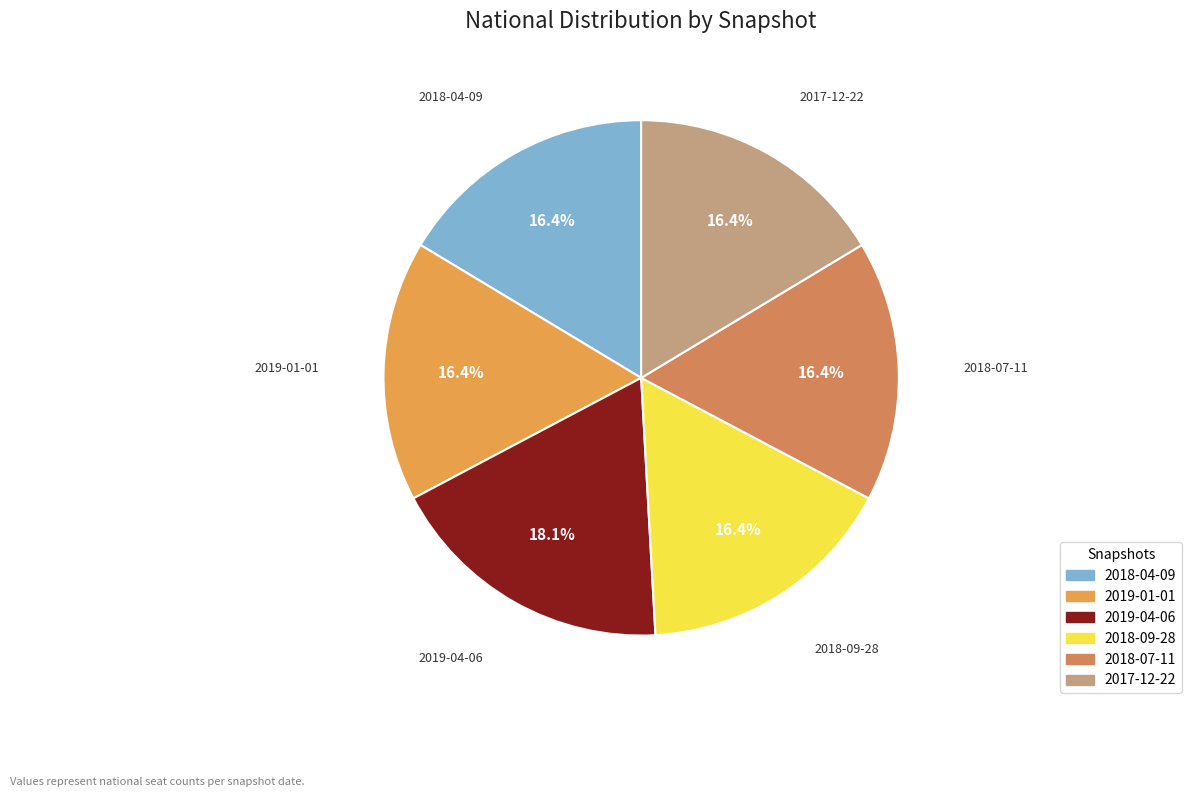

To the nearest percent, what is the difference between the largest and smallest slice percentages?

2%